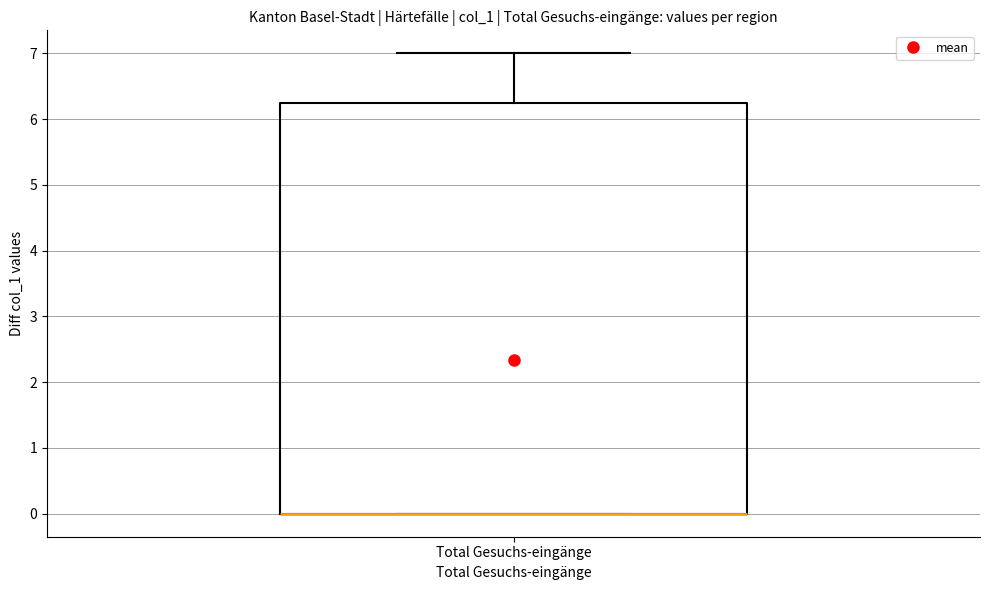

Read this box plot against the y-axis: the position of the median line, the range covered by the box, and the ends of both whiskers. The values are not printed on the chart, so give them approximately, as read against the axis.

median 0.0 (drawn on the box's lower edge), box 0.0 to 6.3, whiskers 0.0 to 7.0